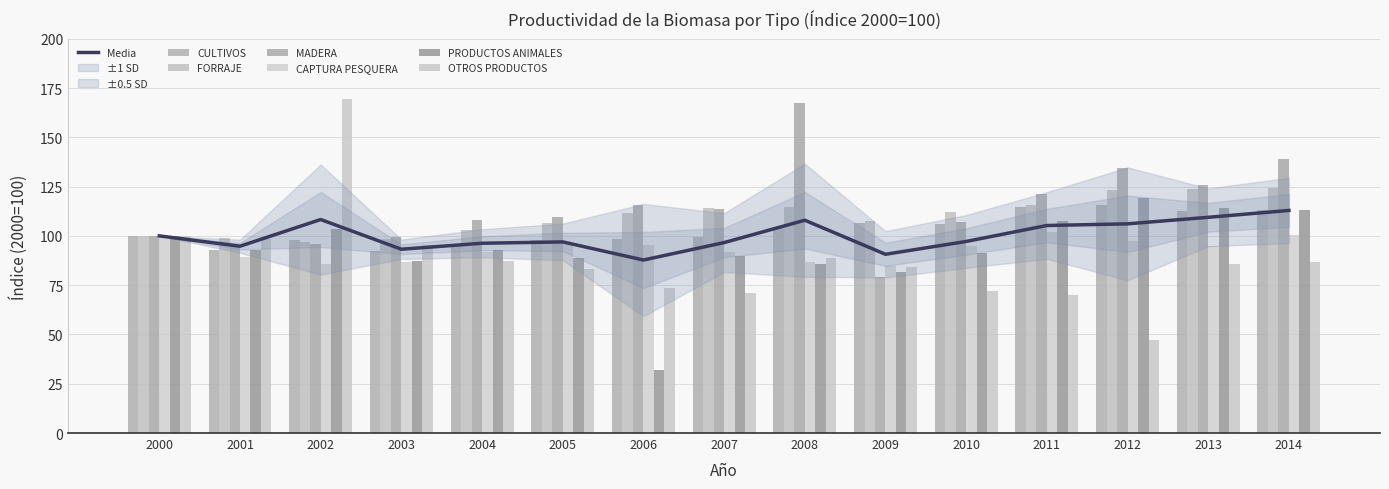

How many bars are there in total?

90